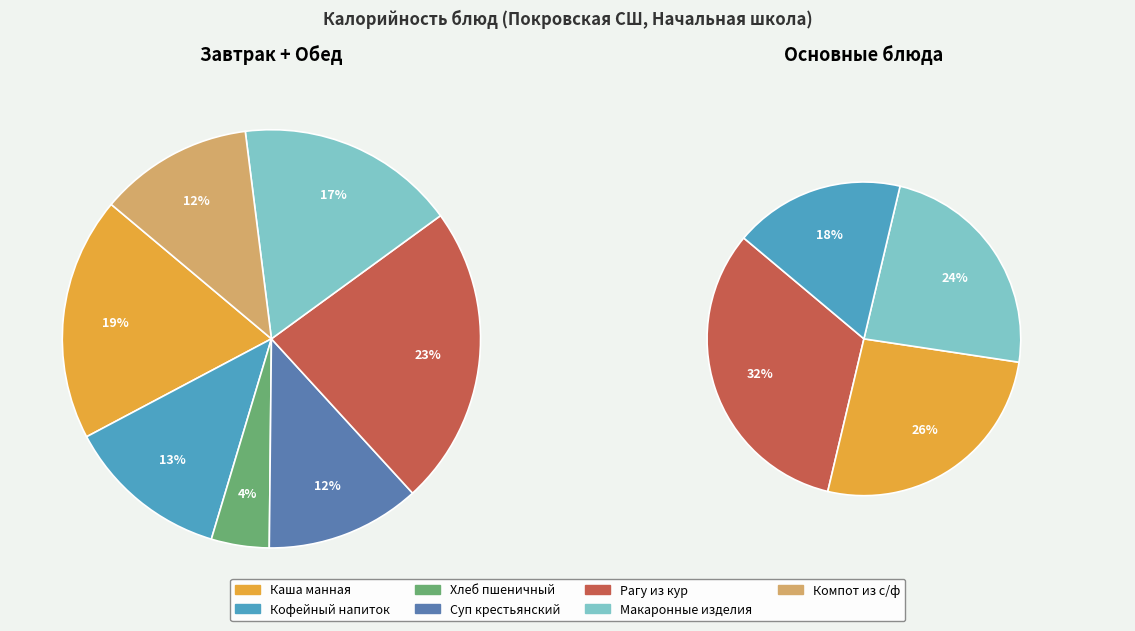

Count the number of slices in the pie.

7